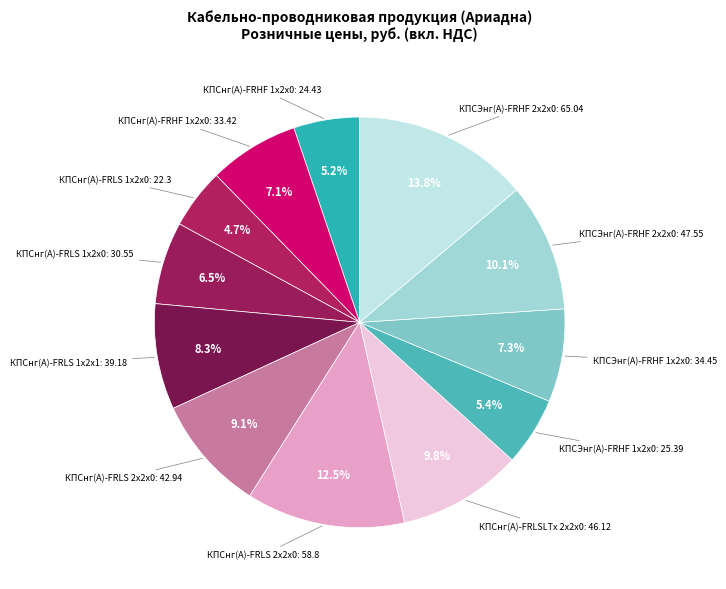

Is there any slice that represents more than half of the pie?

No